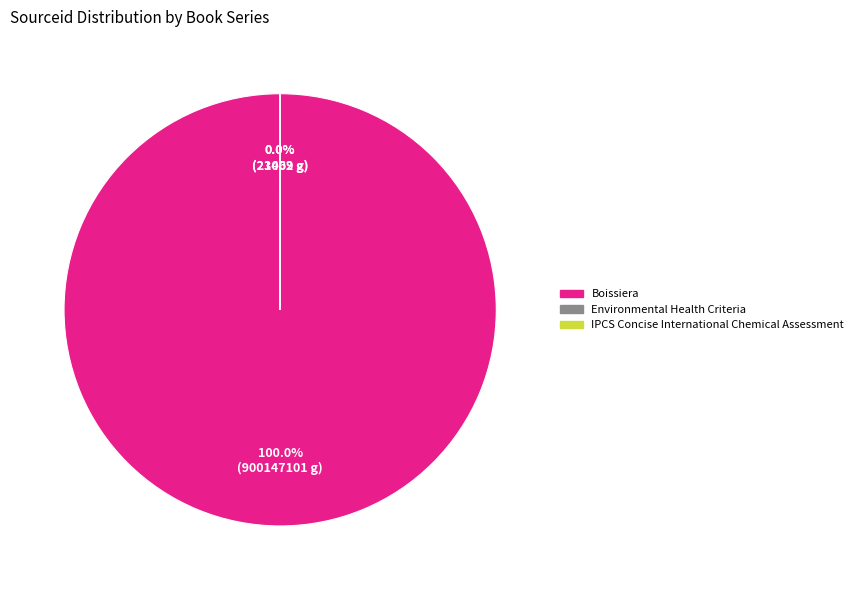

What is the change in value from Boissiera to Environmental Health Criteria?

-900126099